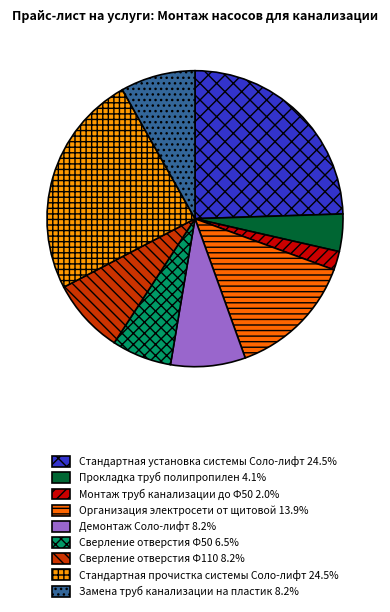

Between Сверление отверстия Ф50 and Сверление отверстия Ф110, which is larger?

Сверление отверстия Ф110